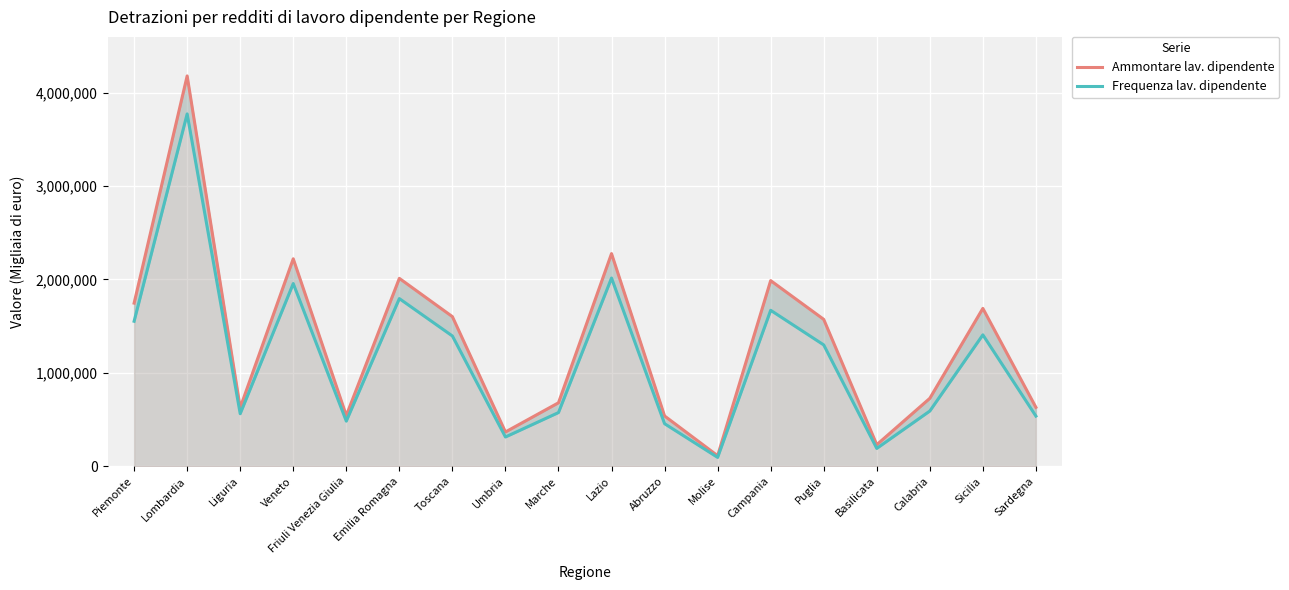

At which category does Frequenza lav. dipendente reach its first local peak?

Lombardia